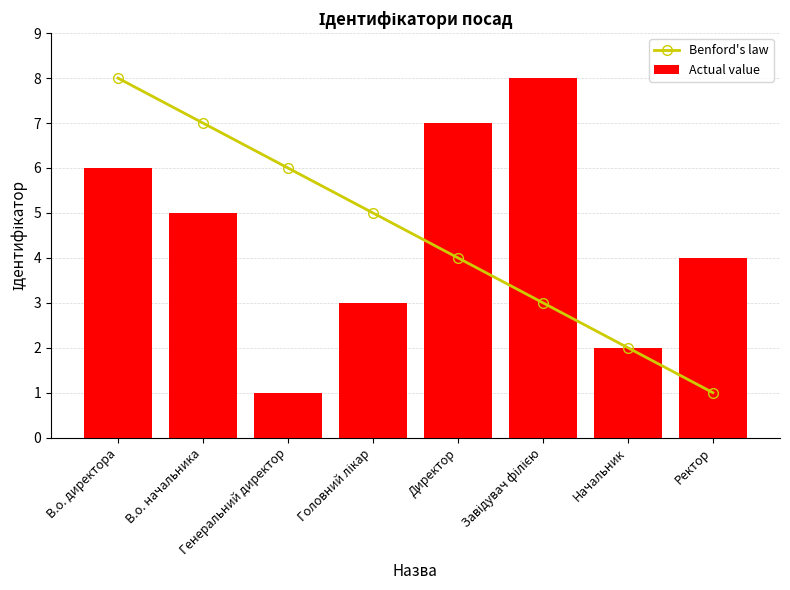

Reading left to right, extract all data points from this chart.

Benford's law: 8	7	6	5	4	3	2	1
Actual value: 6	5	1	3	7	8	2	4